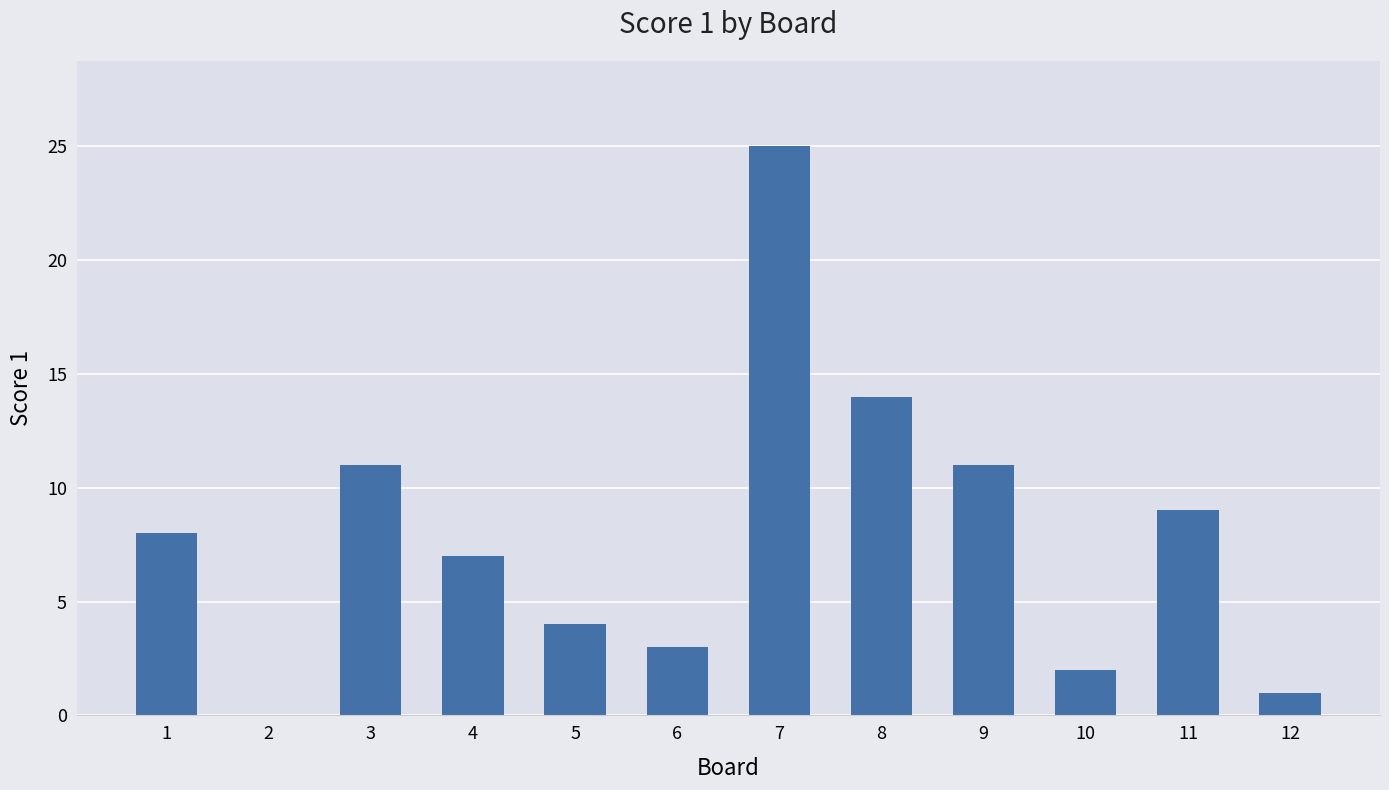

The chart shows a value of 11 at 7. True or false?

False